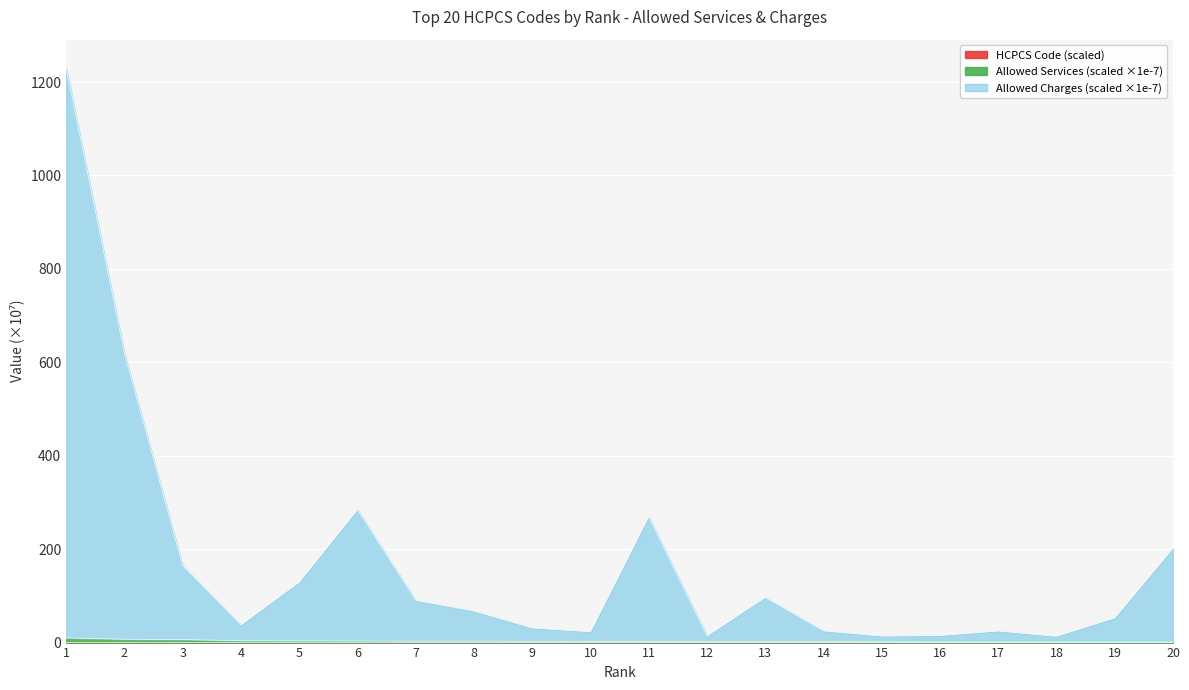

Is it true that HCPCS Code (numeric) equals 0.0 at 1?

False